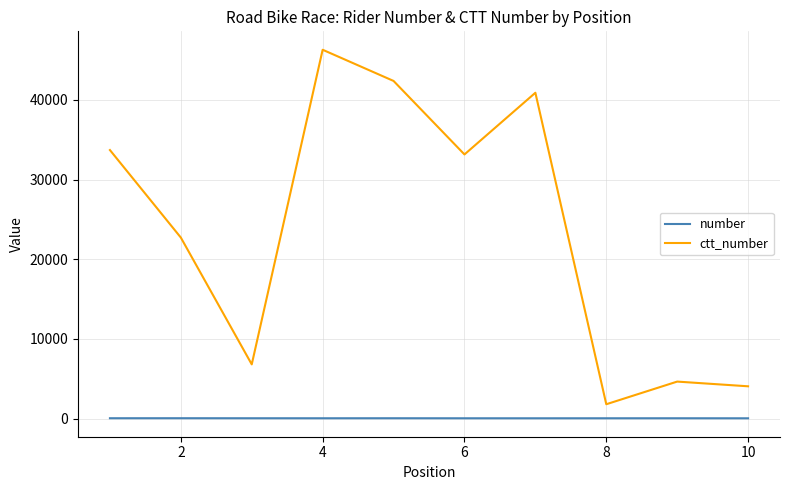

True or false: number and ctt_number intersect in this chart.

False